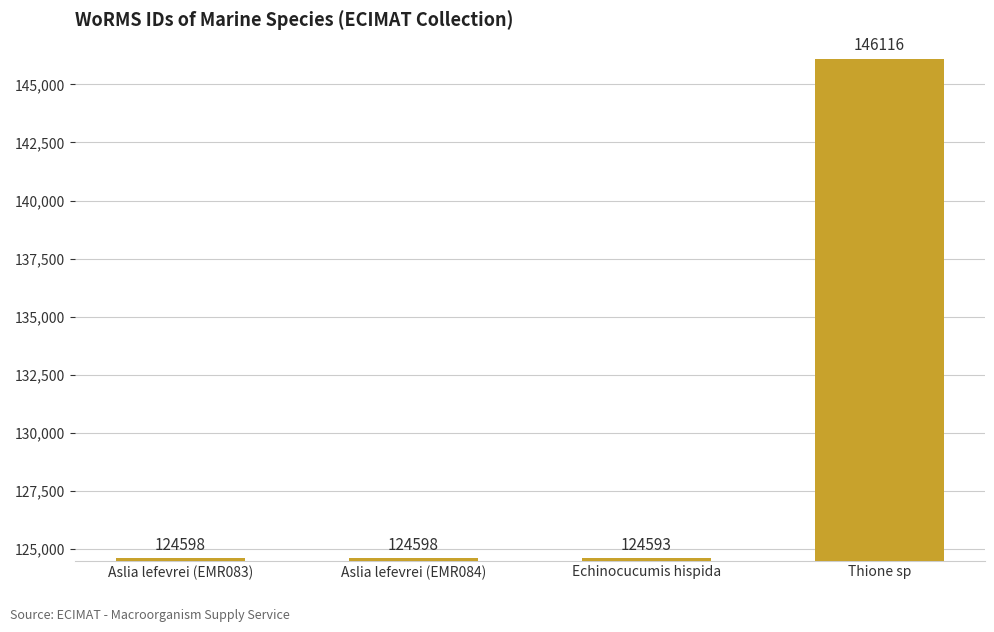

Reading left to right, extract all data points from this chart.

Aslia lefevrei (EMR083)=124598	Aslia lefevrei (EMR084)=124598	Echinocucumis hispida=124593	Thione sp=146116